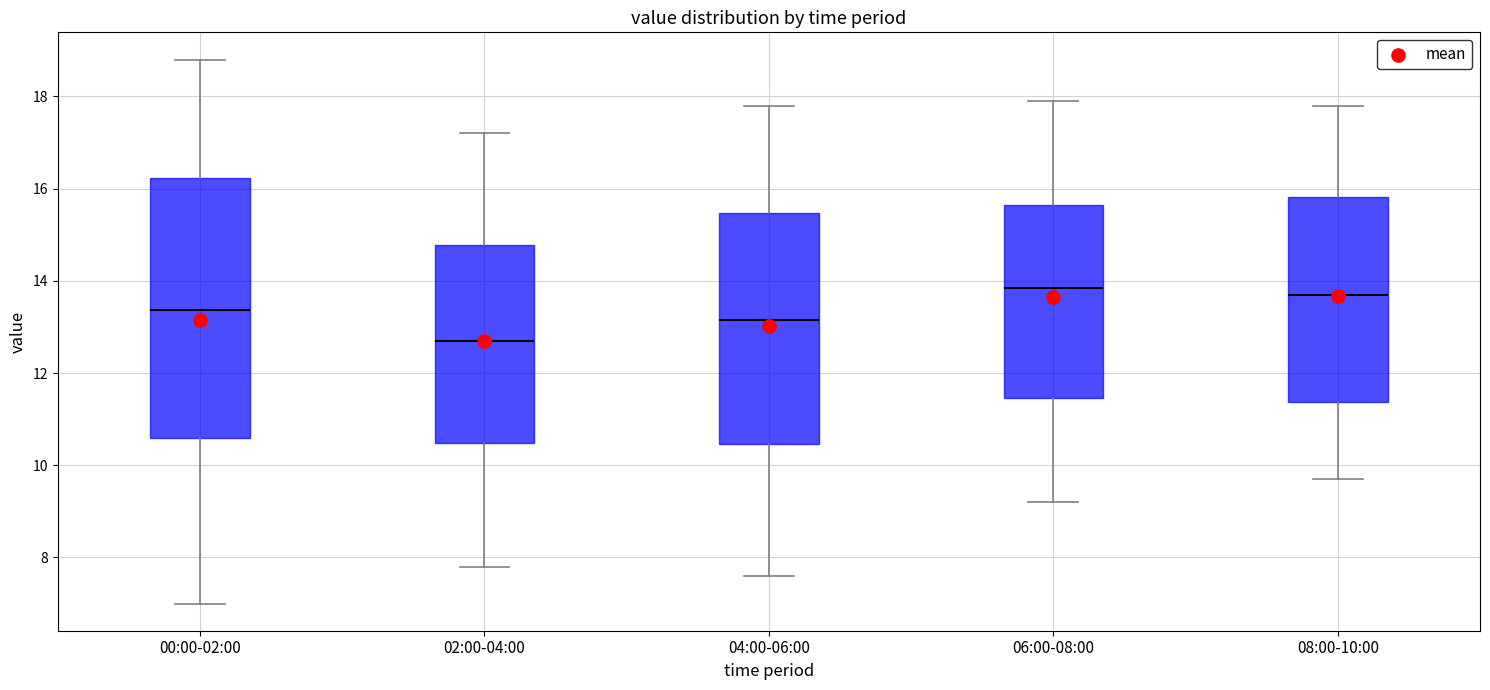

Which box is the tallest, from its lower edge to its upper edge?

00:00-02:00